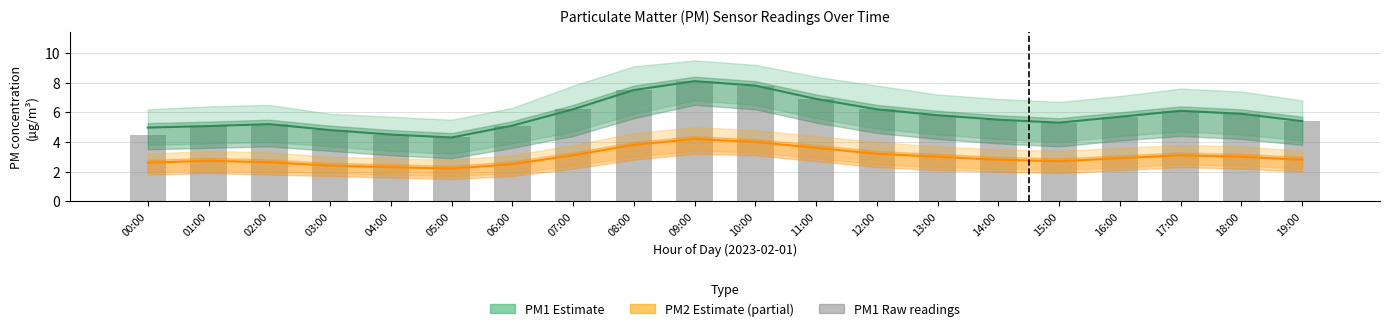

List the labels in order of PM2 estimate value, largest first.

09:00, 10:00, 08:00, 11:00, 12:00, 07:00, 17:00, 13:00, 18:00, 16:00, 14:00, 19:00, 01:00, 15:00, 02:00, 00:00, 06:00, 03:00, 04:00, 05:00